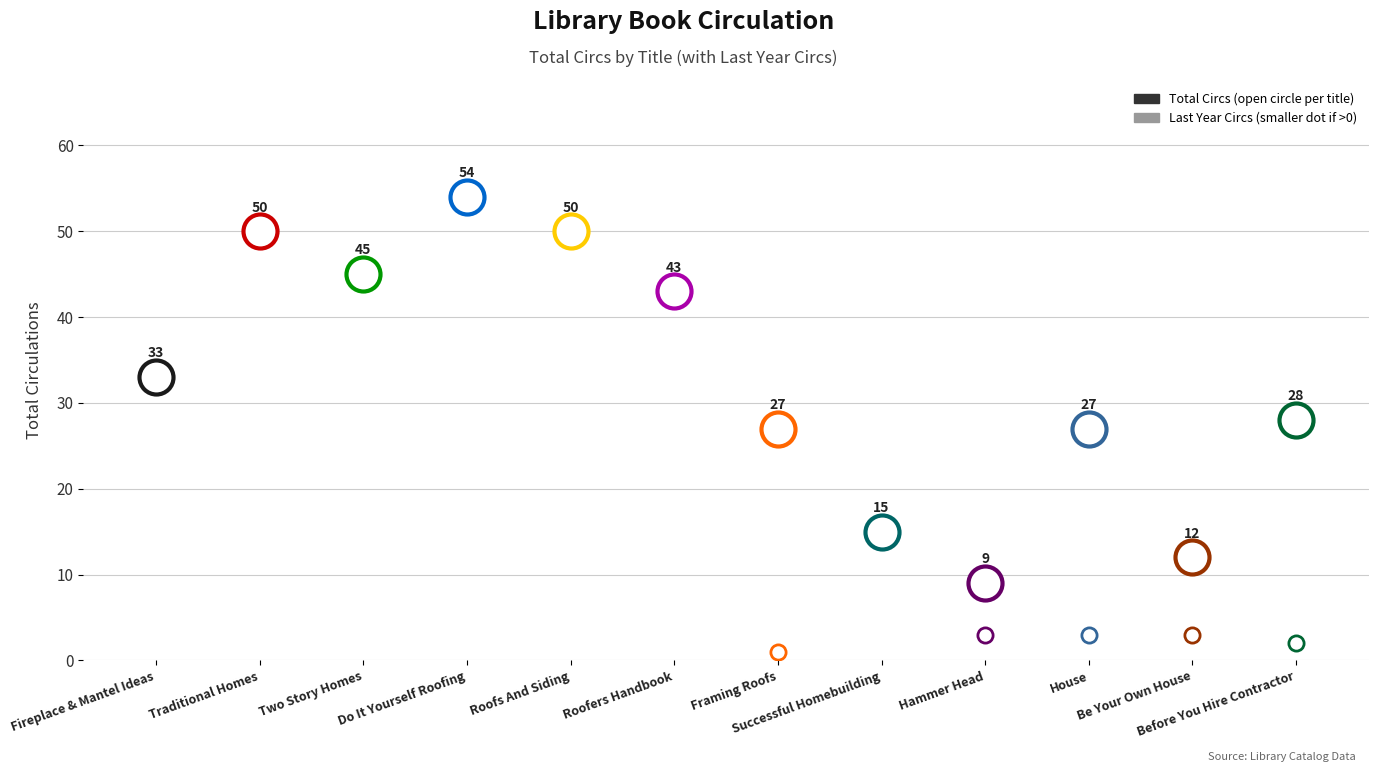

What is the total value across all series at 4?

50